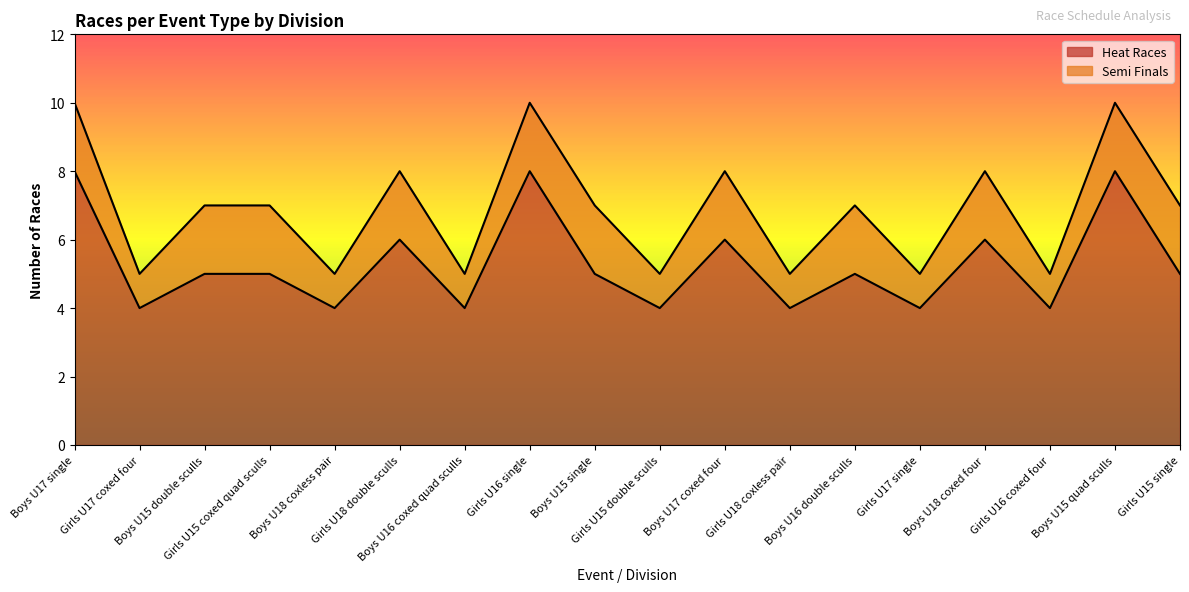

What is the lowest value of the Heat Races series?

4